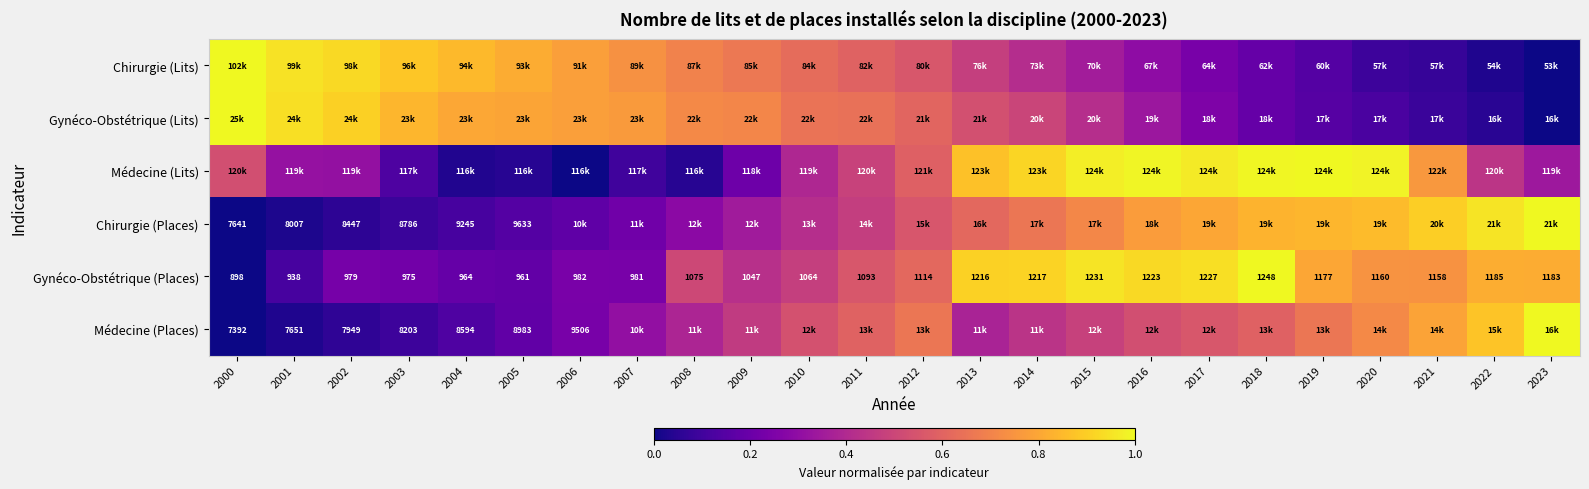

What is the total value across all series at 2006?

2.2